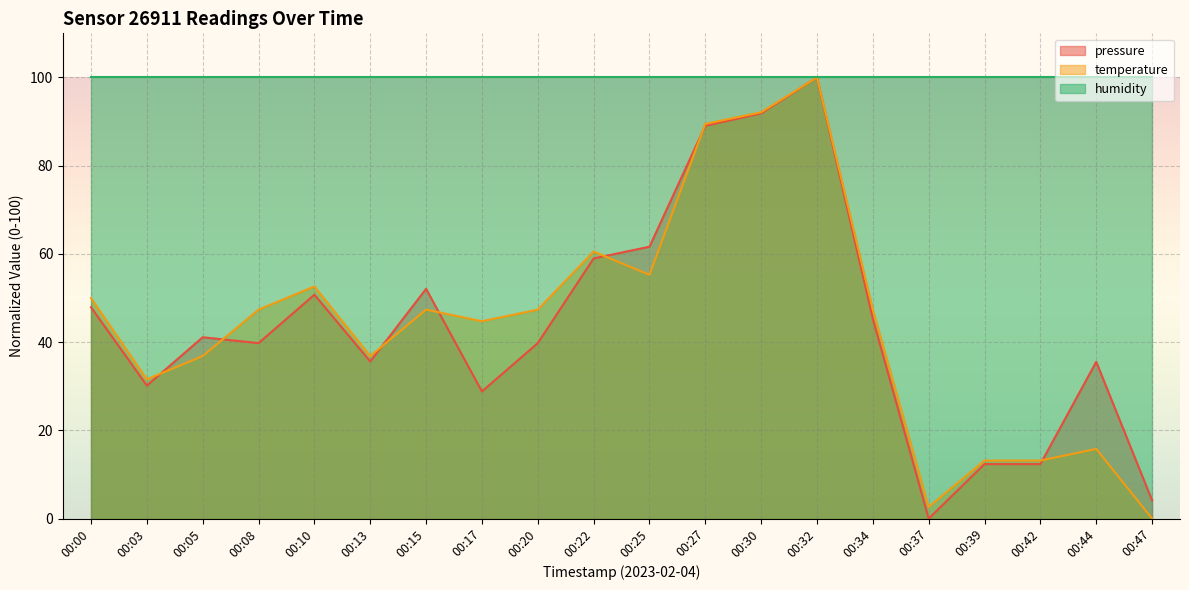

Is it true that pressure equals 20.2 at 00:42?

False